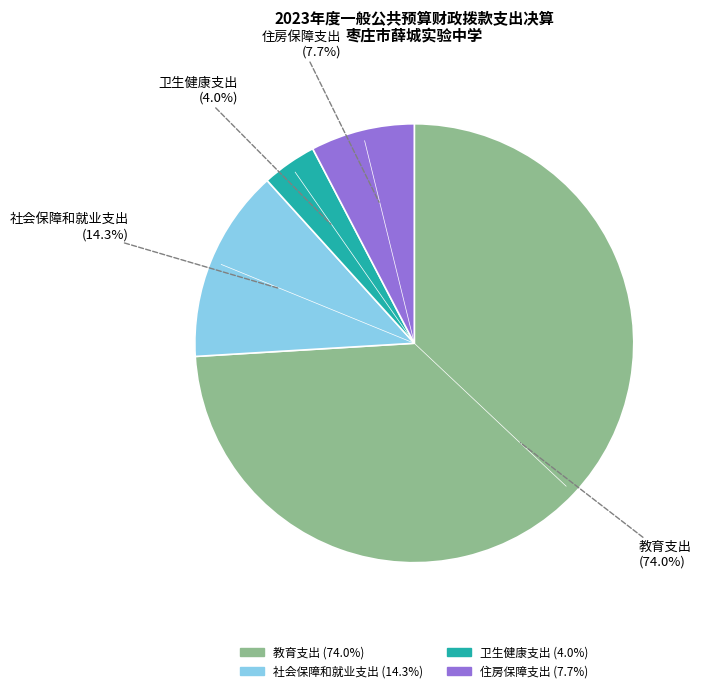

Which has a higher value, 住房保障支出 or 教育支出?

教育支出